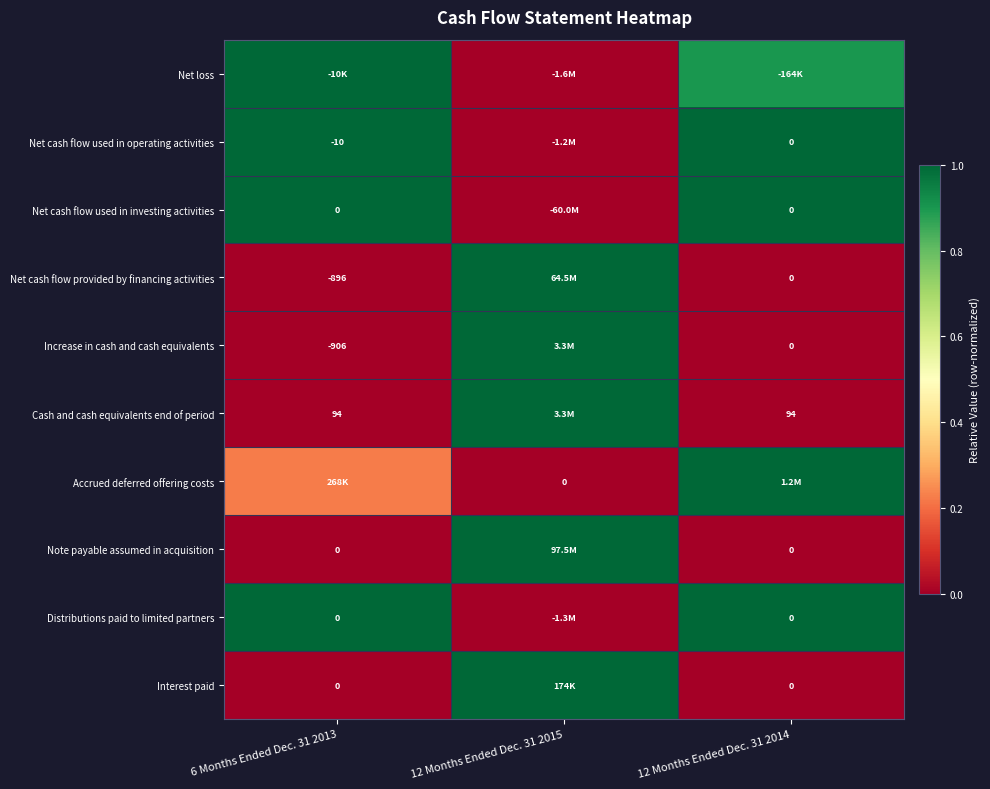

The Net cash flow used in operating activities series shows 0.6 at 6 Months Ended Dec. 31 2013. True or false?

False